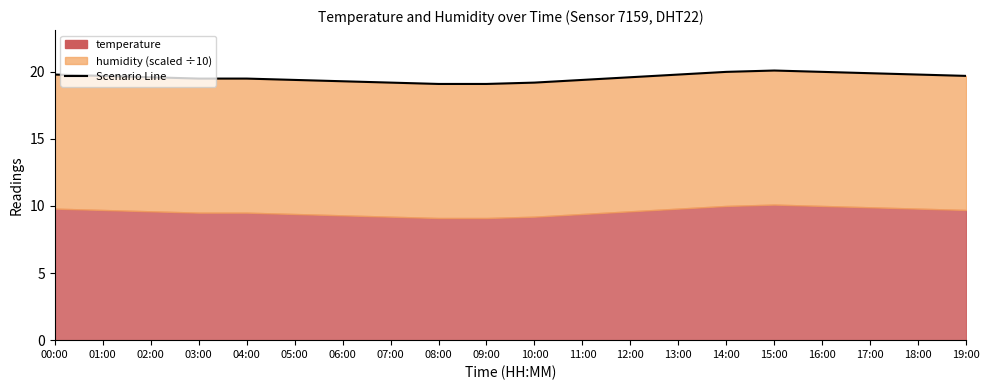

Rank the categories by value from lowest to highest.

08:00, 09:00, 07:00, 10:00, 06:00, 05:00, 11:00, 03:00, 04:00, 02:00, 12:00, 01:00, 19:00, 00:00, 13:00, 18:00, 17:00, 14:00, 16:00, 15:00